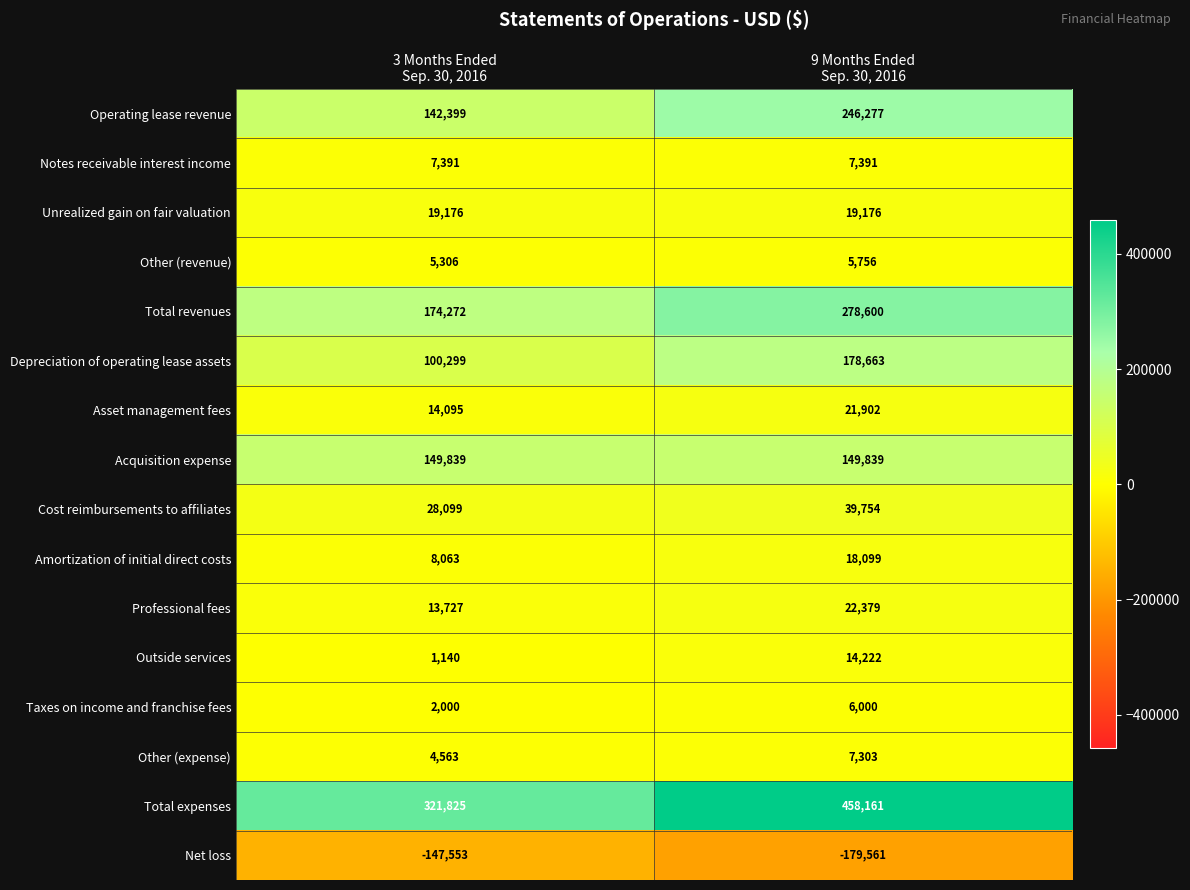

What is the smallest value displayed?

-179561